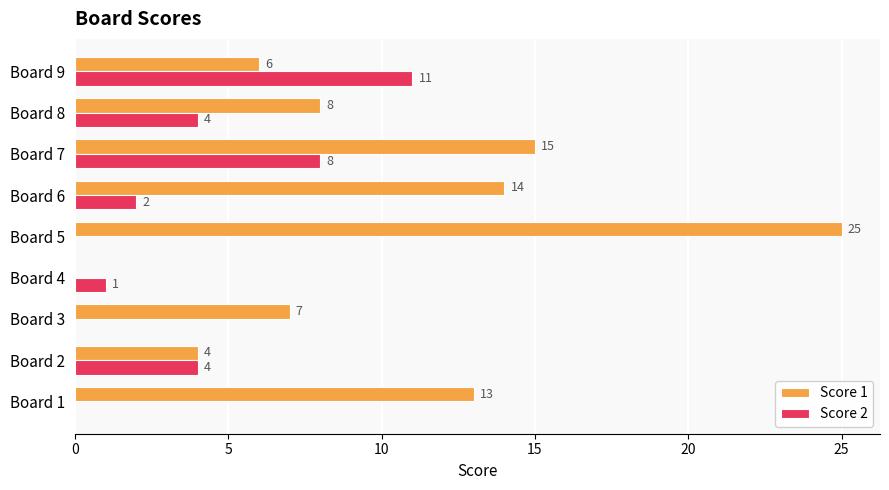

What is the sum of all Score 2 values?

30